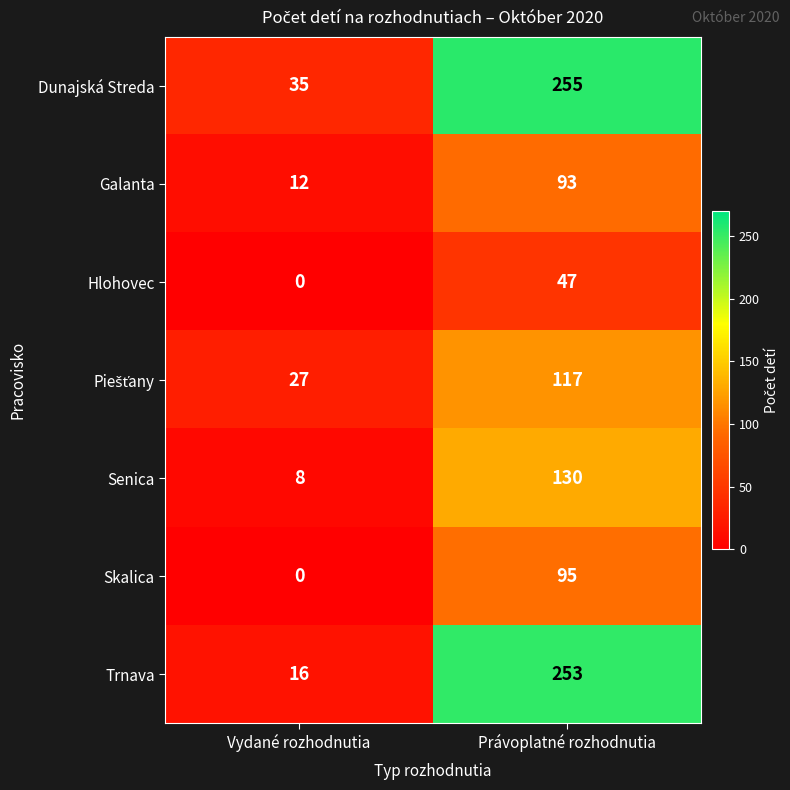

At which category does the chart reach its peak across all series?

Právoplatné rozhodnutia